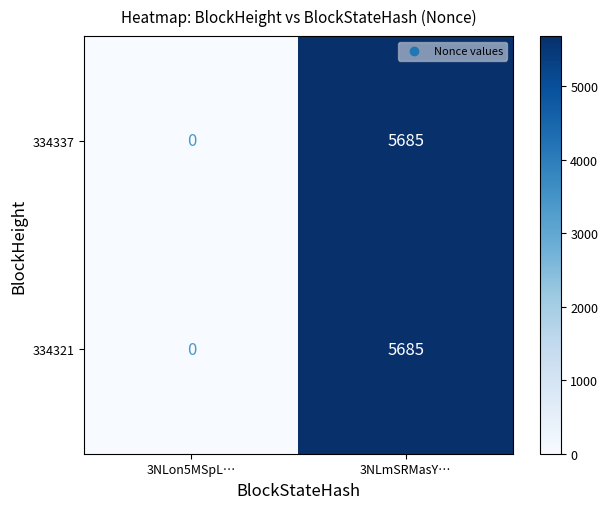

At which category is the sum across all series the highest?

3NLmSRMasY…